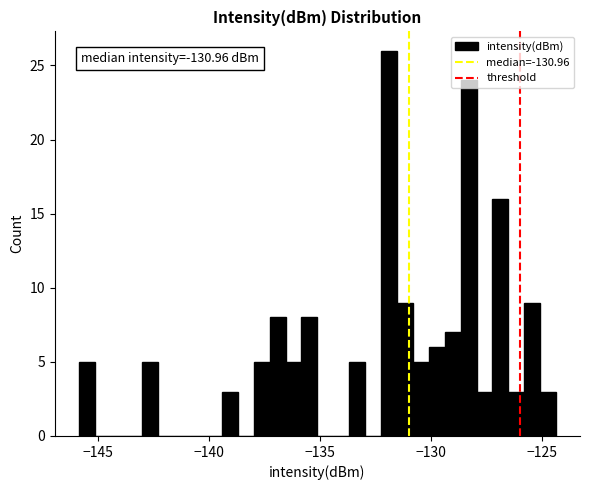

Read against the x-axis, roughly where is the centre of the tallest bar?

-132.0